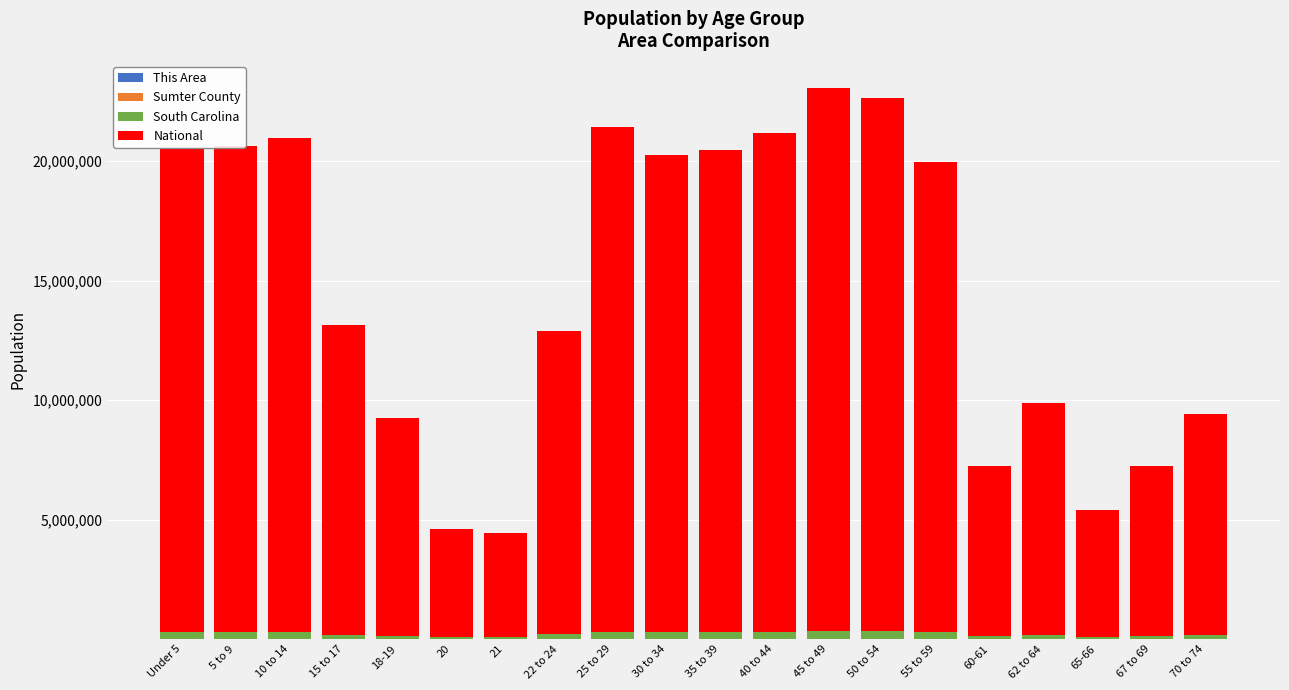

Are the bars grouped side by side (vs. stacked)?

No